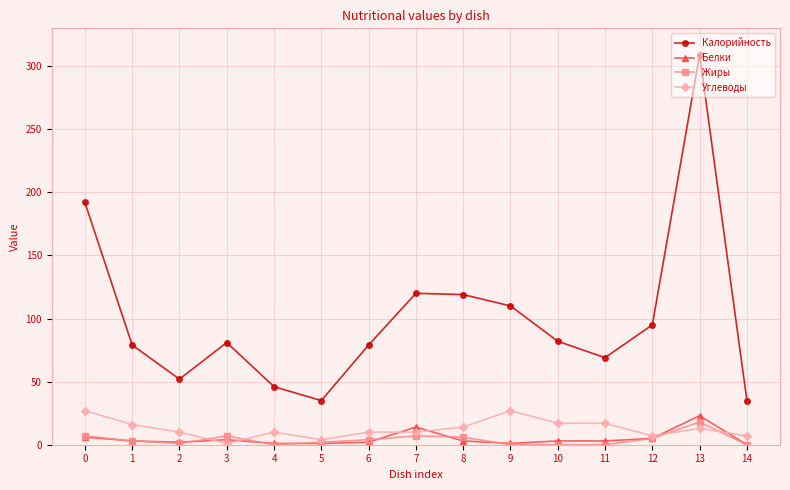

Rank the series at 7 from lowest to highest value.

Жиры, Углеводы, Белки, Калорийность